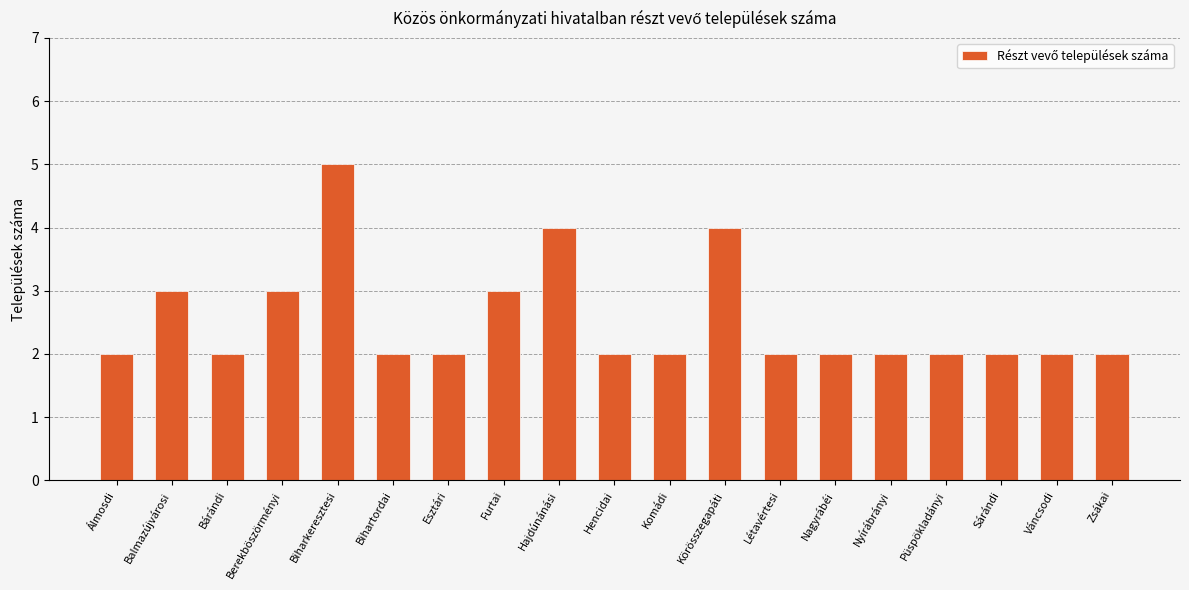

What is the minimum value shown in the chart?

2